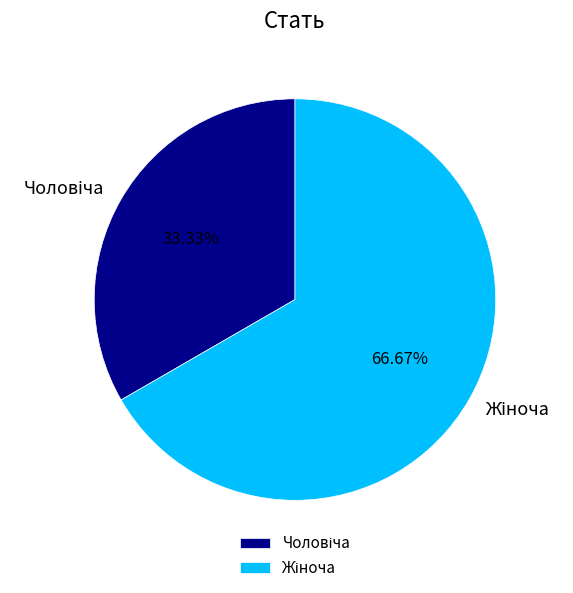

Is there a majority slice in this chart?

Yes